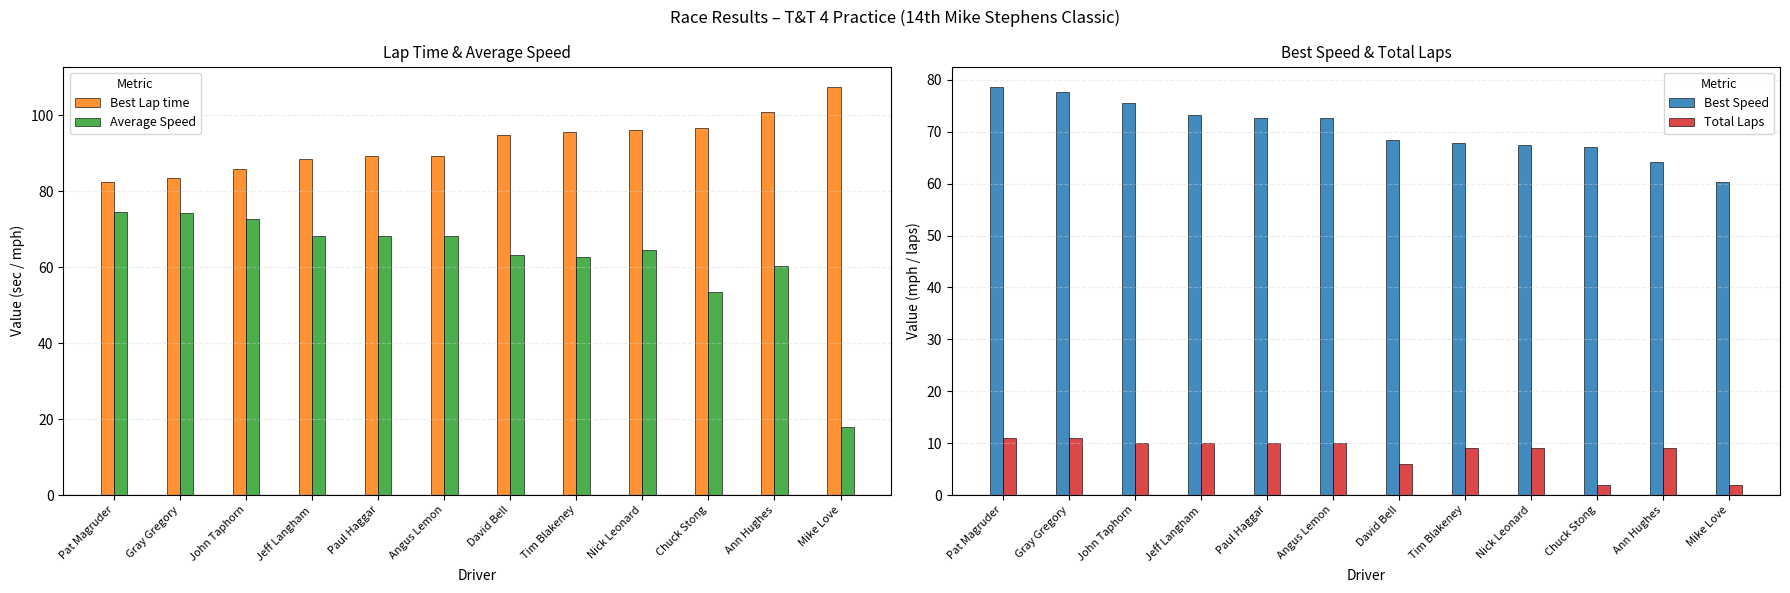

What value does the Total Laps series have at David Bell?

6.0